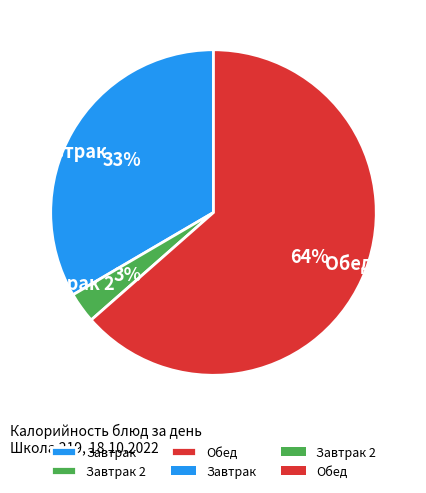

Rank the categories by value from highest to lowest.

Обед, Завтрак, Завтрак 2